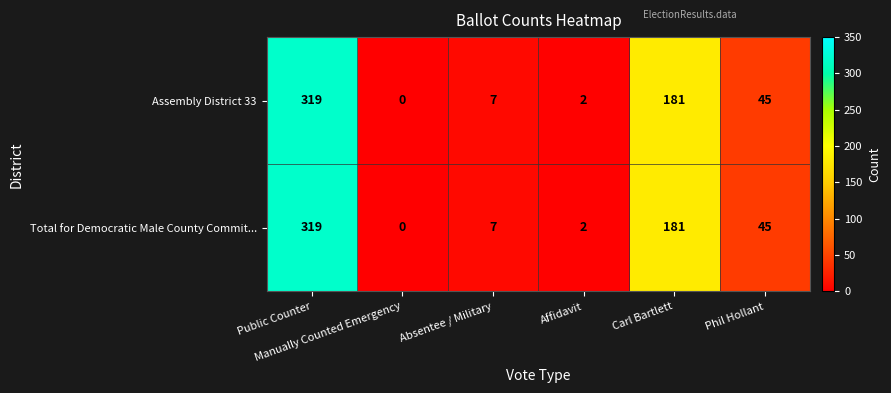

What is the maximum value shown in the chart?

319